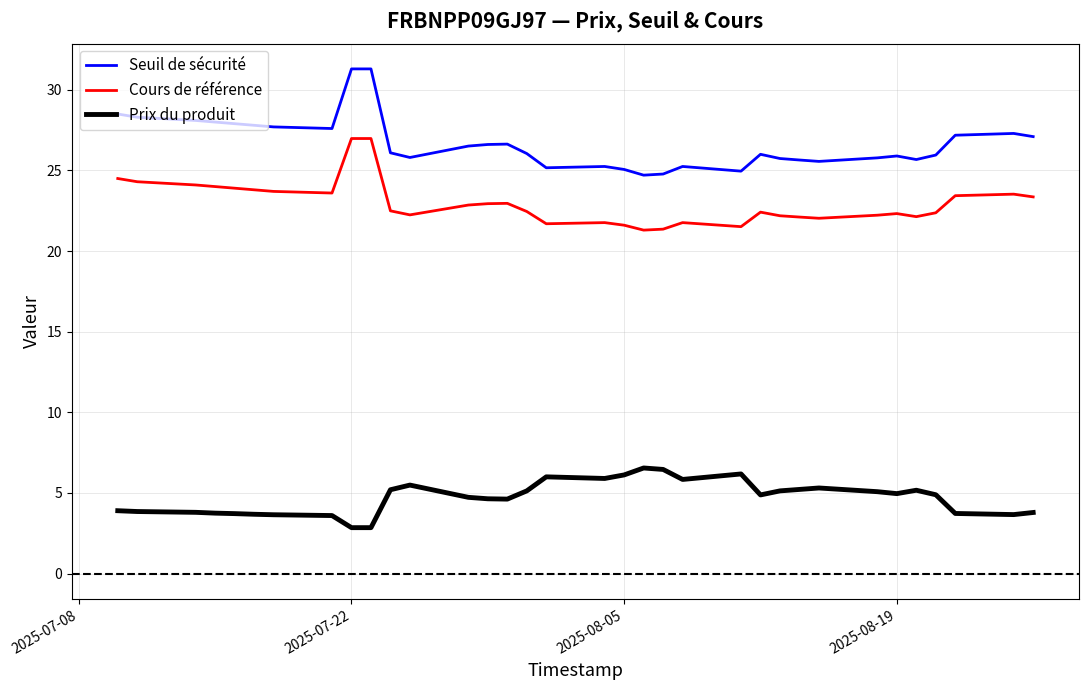

Which series has the largest total across all categories?

Seuil de sécurité